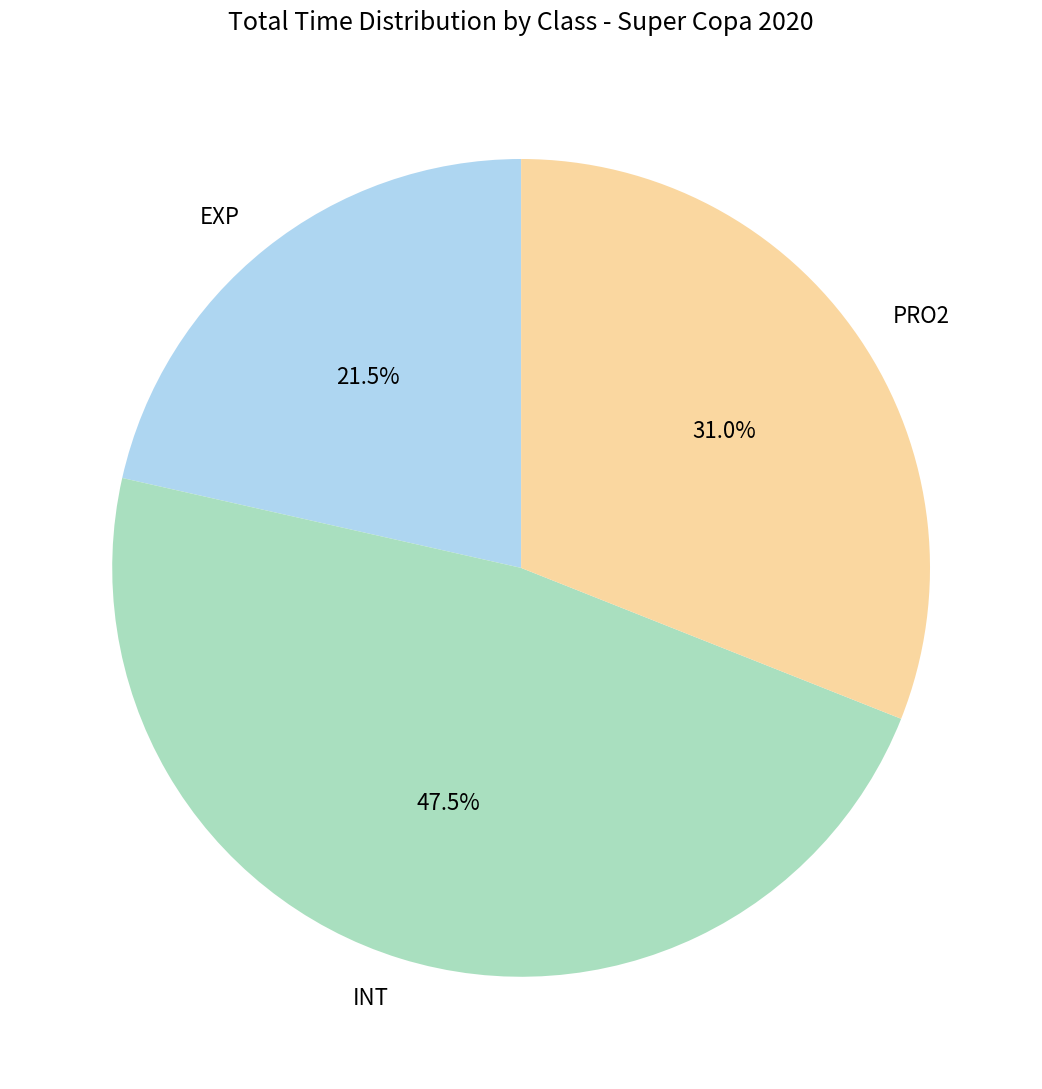

What percentage is NOT represented by PRO2?

69.0%